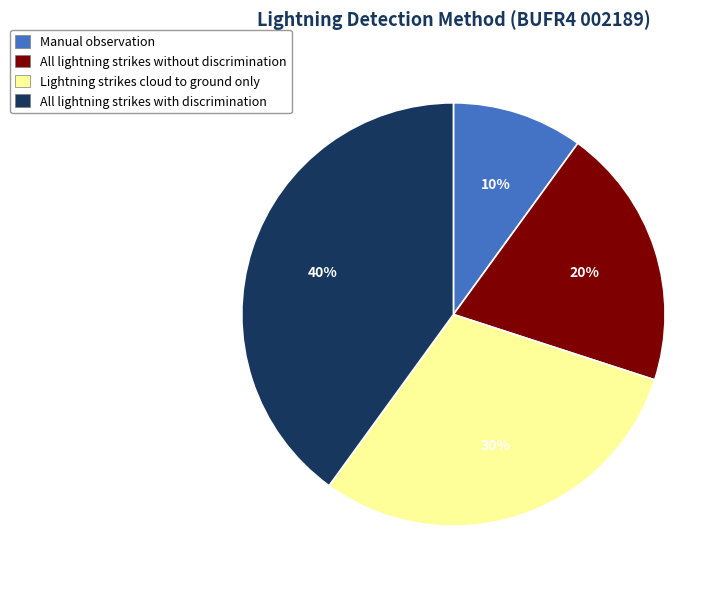

How many slices are in this pie chart?

4